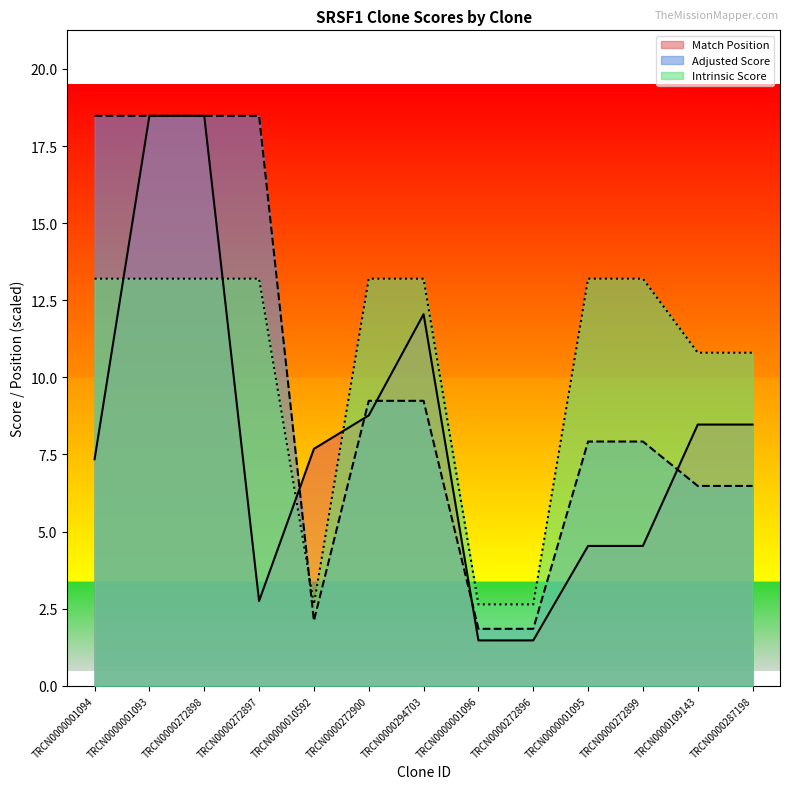

What is the sum of the Adjusted Score values at TRCN0000272900 and TRCN0000287198?

15.7